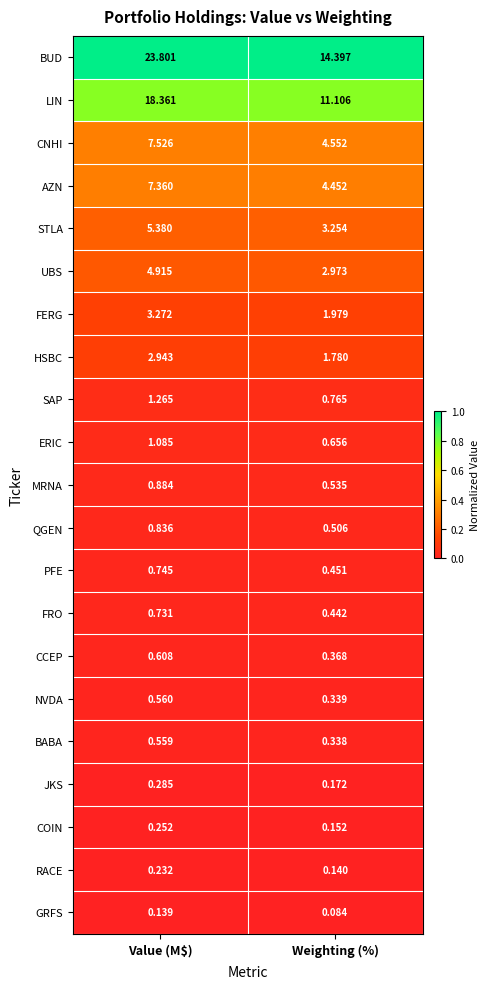

Which series has the widest spread of values?

BUD